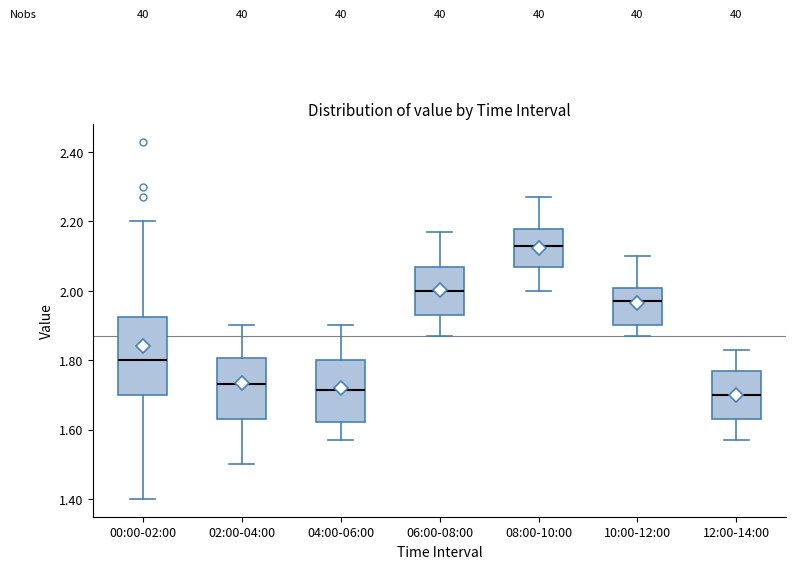

Reading left to right, read every box against the y-axis: the position of its median line, the range the box covers, and the ends of its whiskers. The values are not printed on the chart, so give them approximately, as read against the axis.

00:00-02:00: median 1.80, box 1.70 to 1.92, whiskers 1.40 to 2.20
02:00-04:00: median 1.74, box 1.64 to 1.80, whiskers 1.50 to 1.90
04:00-06:00: median 1.72, box 1.62 to 1.80, whiskers 1.58 to 1.90
06:00-08:00: median 2.00, box 1.94 to 2.08, whiskers 1.88 to 2.18
08:00-10:00: median 2.14, box 2.08 to 2.18, whiskers 2.00 to 2.28
10:00-12:00: median 1.98, box 1.90 to 2.00, whiskers 1.88 to 2.10
12:00-14:00: median 1.70, box 1.64 to 1.78, whiskers 1.58 to 1.84